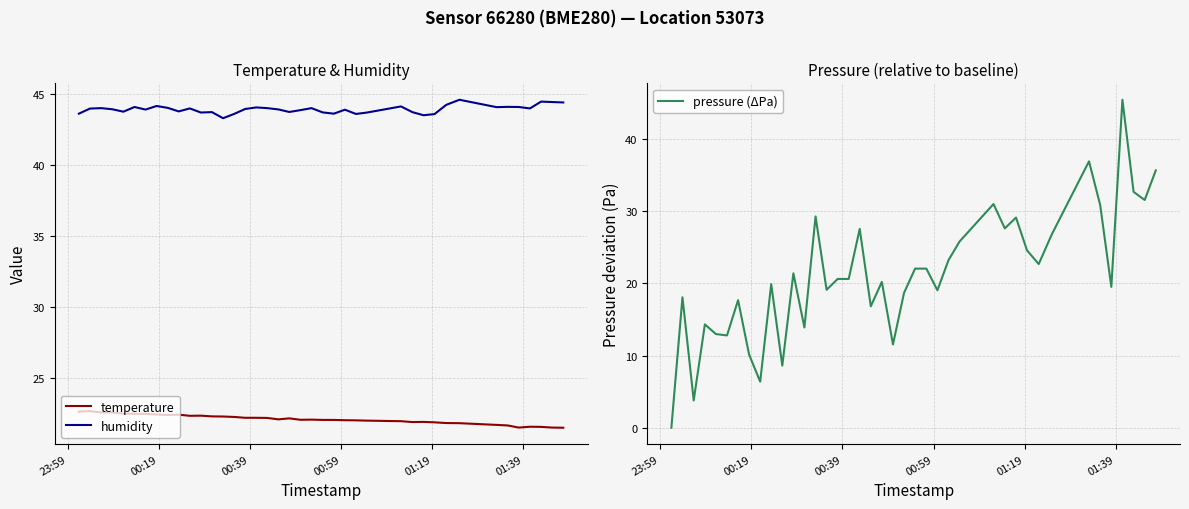

Which series has the widest spread of values?

pressure (ΔPa)